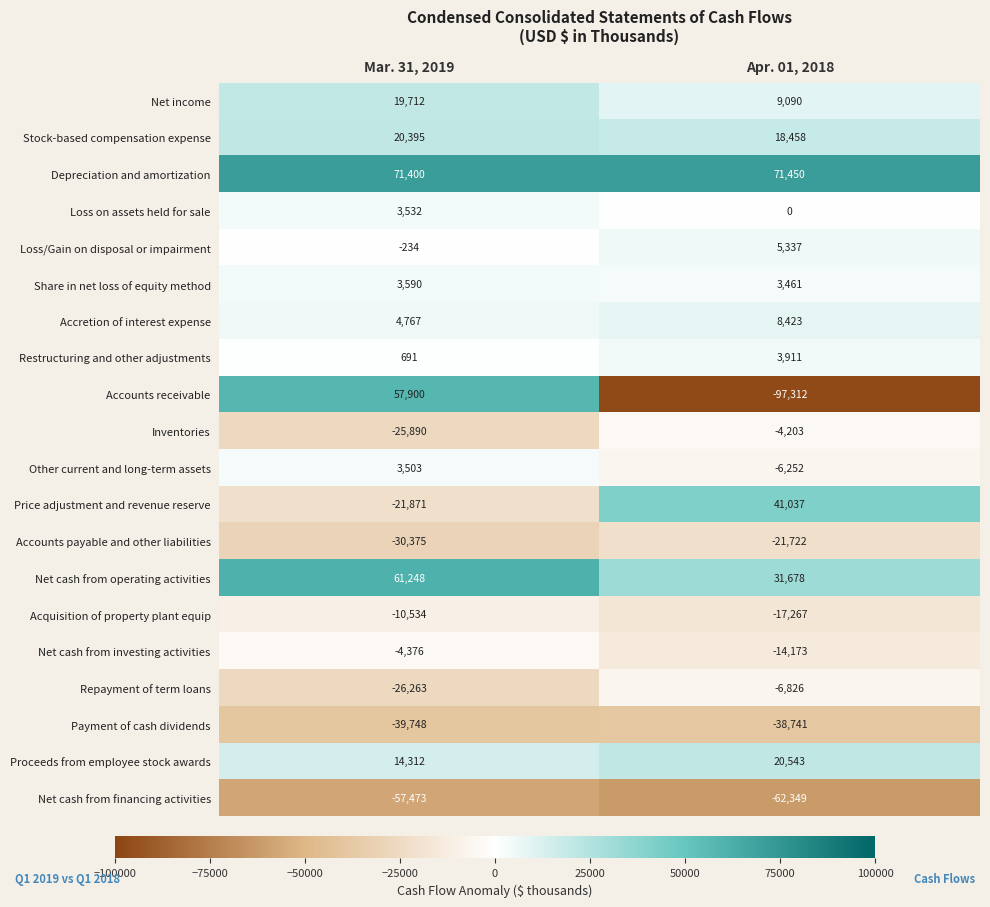

List the series in order of their peak value, highest first.

Depreciation and amortization, Net cash from operating activities, Accounts receivable, Price adjustment and revenue reserve, Proceeds from employee stock awards, Stock-based compensation expense, Net income, Accretion of interest expense, Loss/Gain on disposal or impairment, Restructuring and other adjustments, Share in net loss of equity method, Loss on assets held for sale, Other current and long-term assets, Inventories, Net cash from investing activities, Repayment of term loans, Acquisition of property plant equip, Accounts payable and other liabilities, Payment of cash dividends, Net cash from financing activities